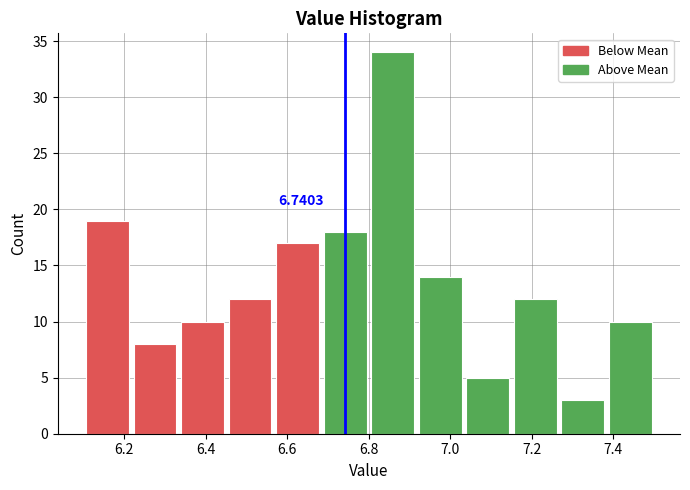

Which range on the x-axis has the tallest bar?

6.80 to 6.92